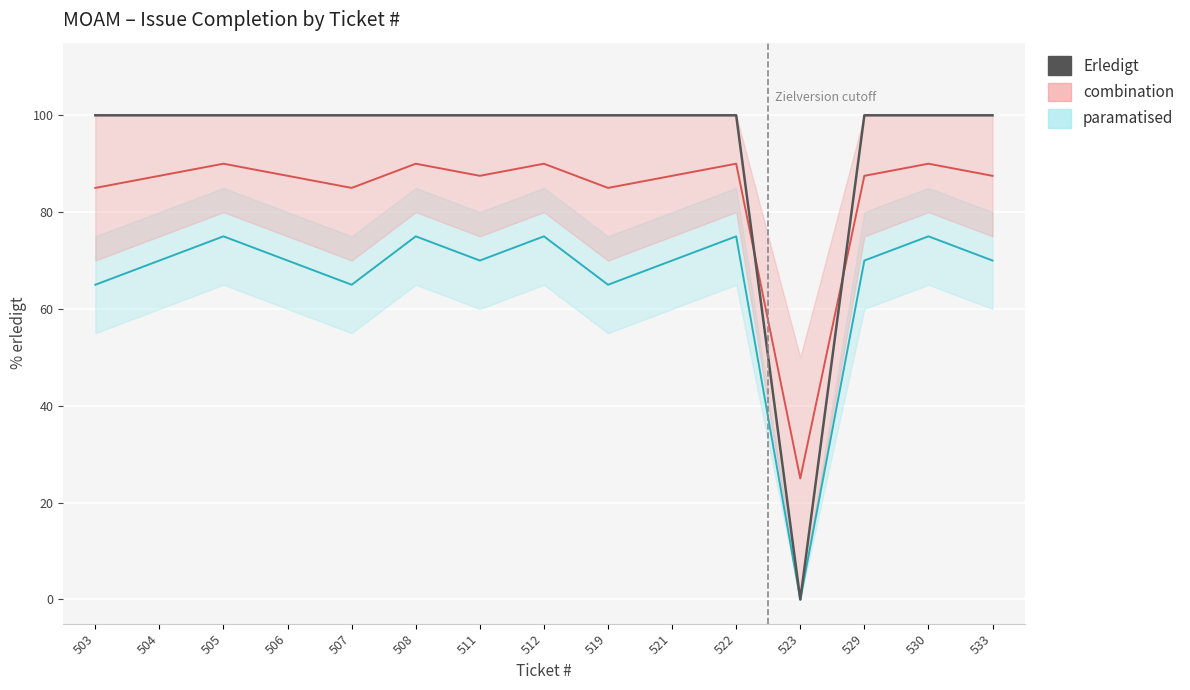

Rank the categories by value from highest to lowest.

503, 504, 505, 506, 507, 508, 511, 512, 519, 521, 522, 529, 530, 533, 523